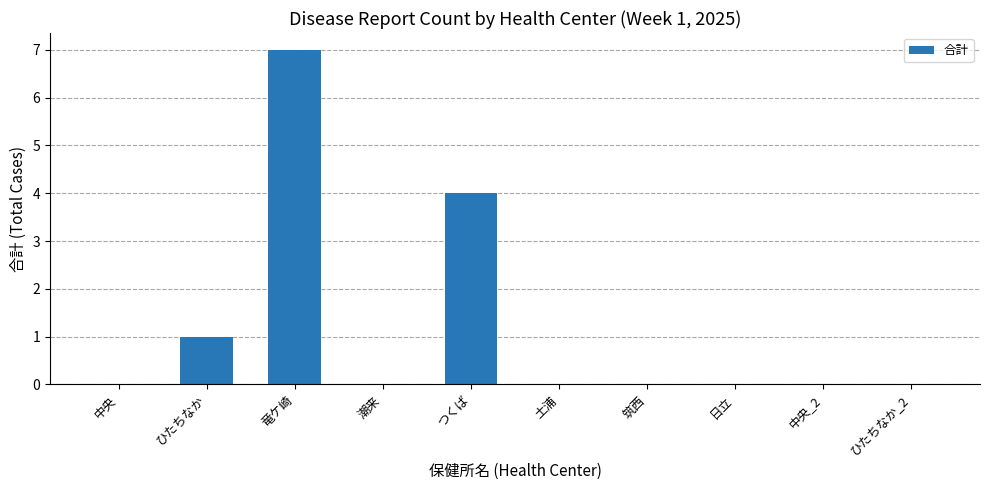

Which category has the highest value across all series?

竜ケ崎